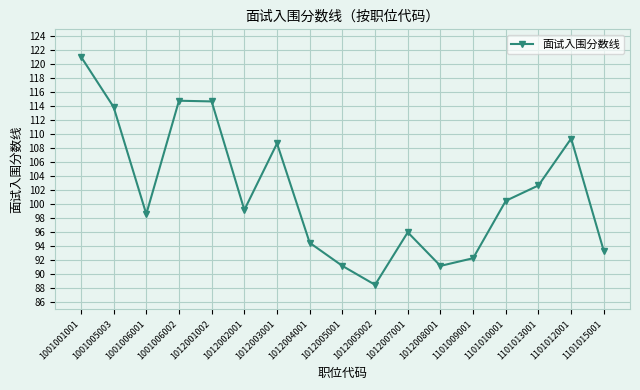

The chart shows a value of 114.8 at 1001006002. True or false?

True